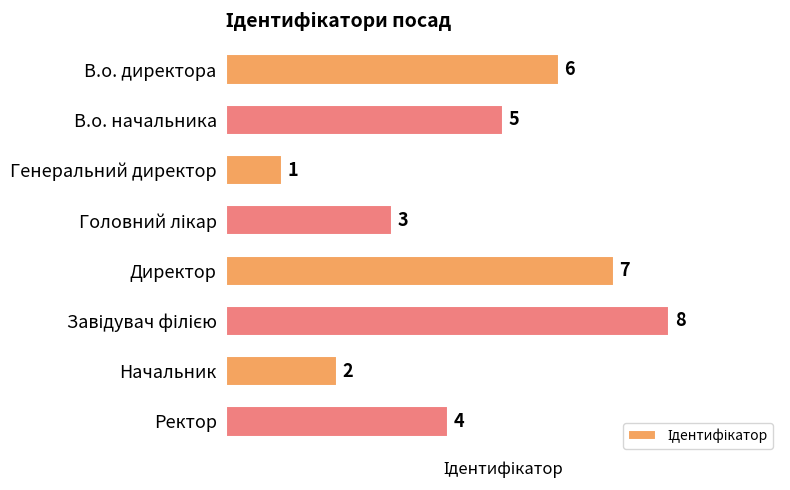

Reading bottom to top, list all the values displayed in this chart.

4	2	8	7	3	1	5	6